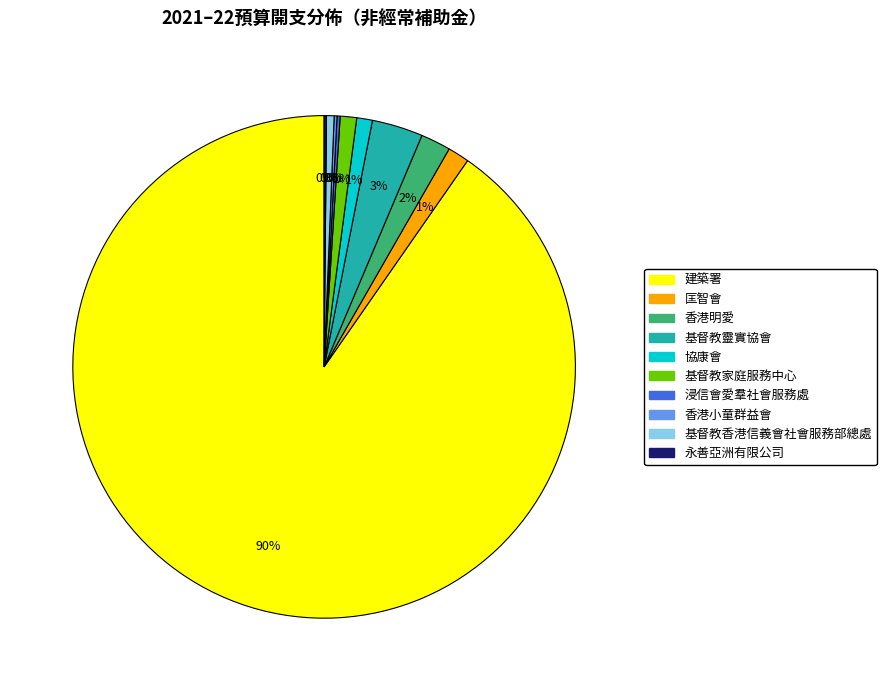

Which category has the biggest portion of the pie?

建築署